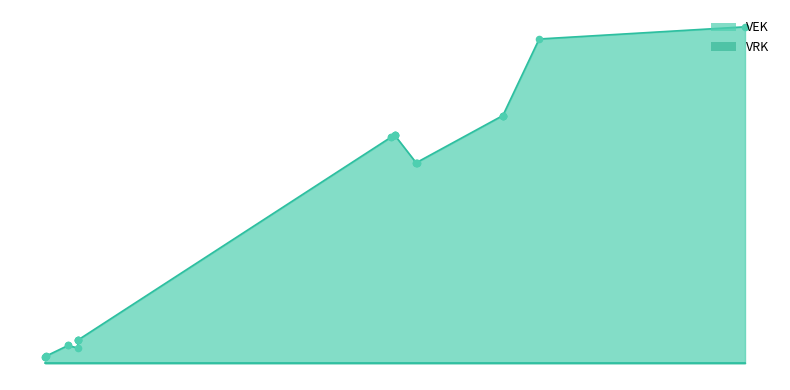

At how many categories does at least one series exceed 15489?

2